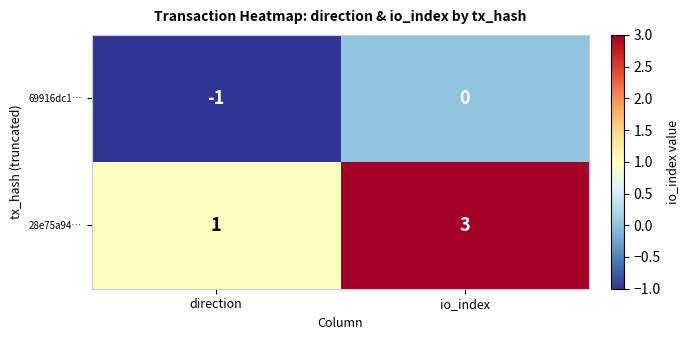

At direction, list the series in order from smallest to largest.

69916dc1…, 28e75a94…